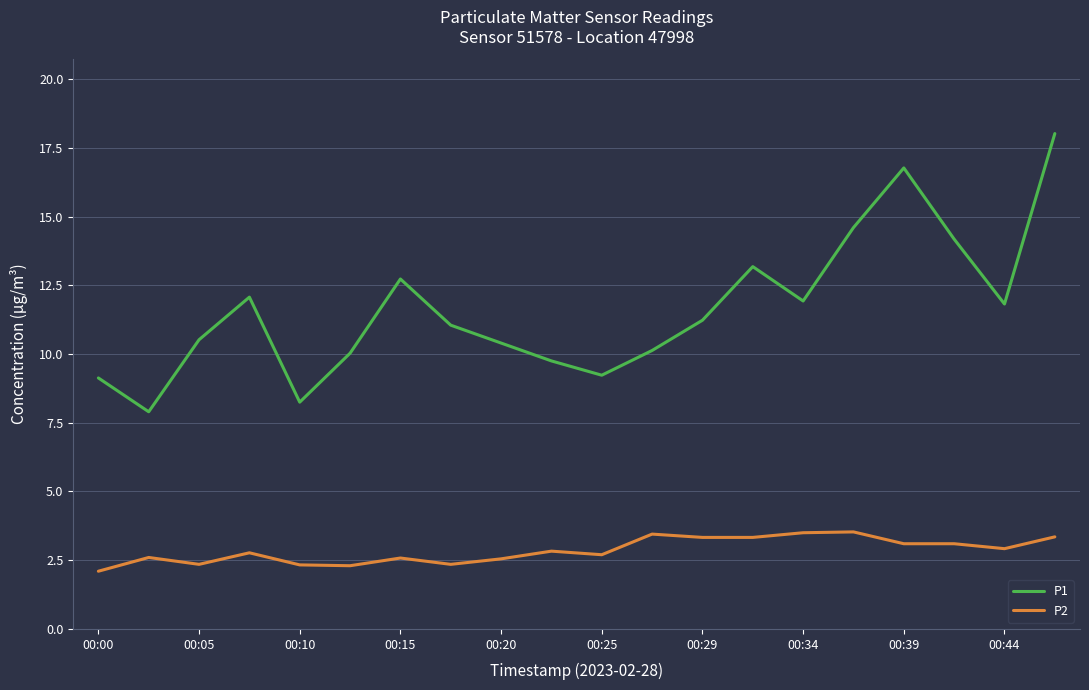

How many interior local peaks does the P1 series have?

4